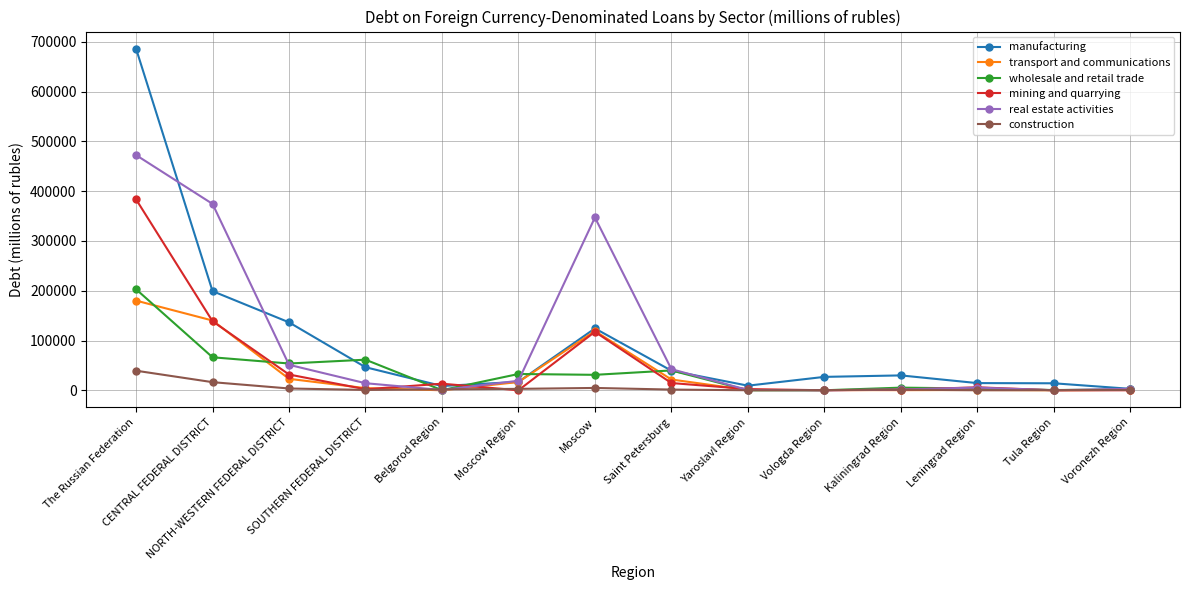

True or false: wholesale and retail trade has more than 1 points higher than both neighbors.

True